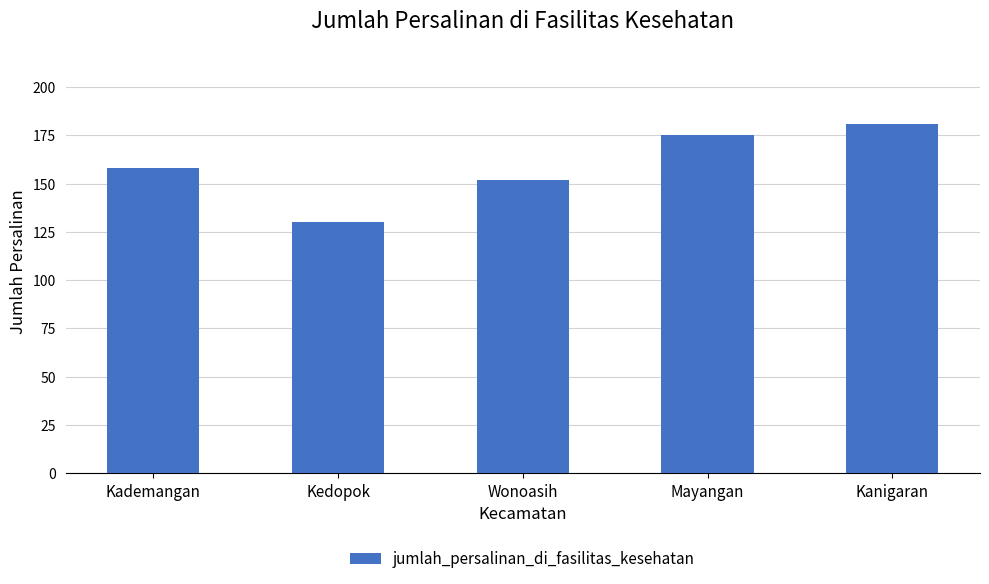

Rank the categories by value from lowest to highest.

Kedopok, Wonoasih, Kademangan, Mayangan, Kanigaran